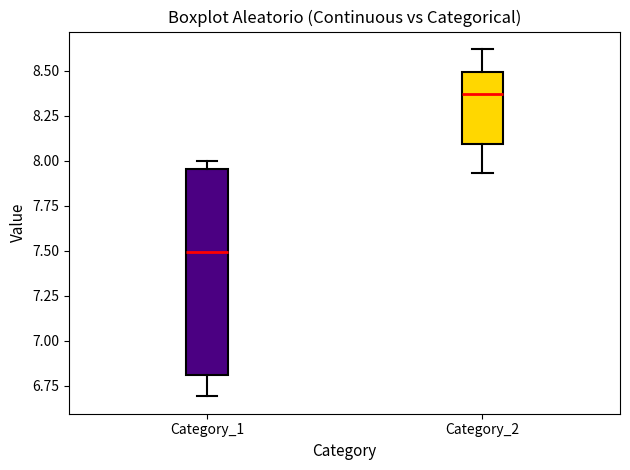

Which box's median line is the highest?

Category_2